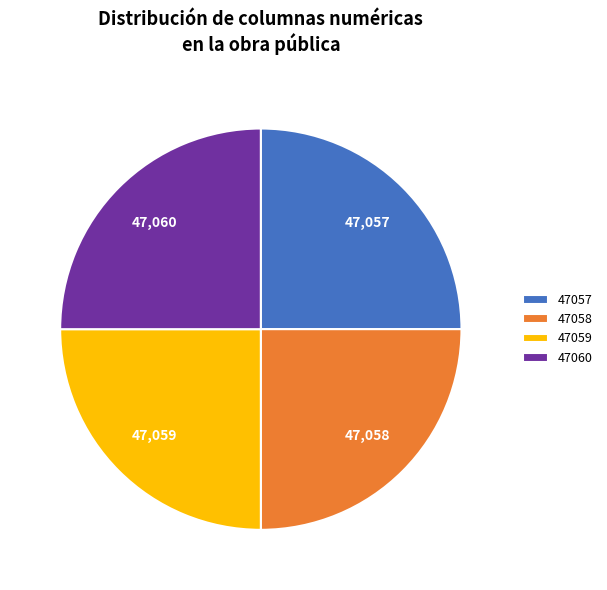

How many slices are in this pie chart?

4